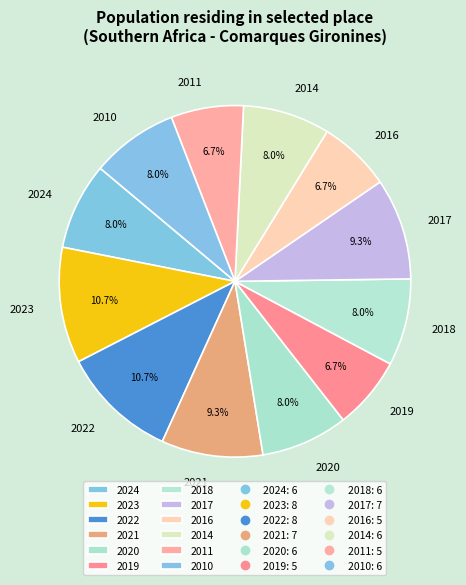

What percentage is the 2024 slice, to the nearest percent?

8%